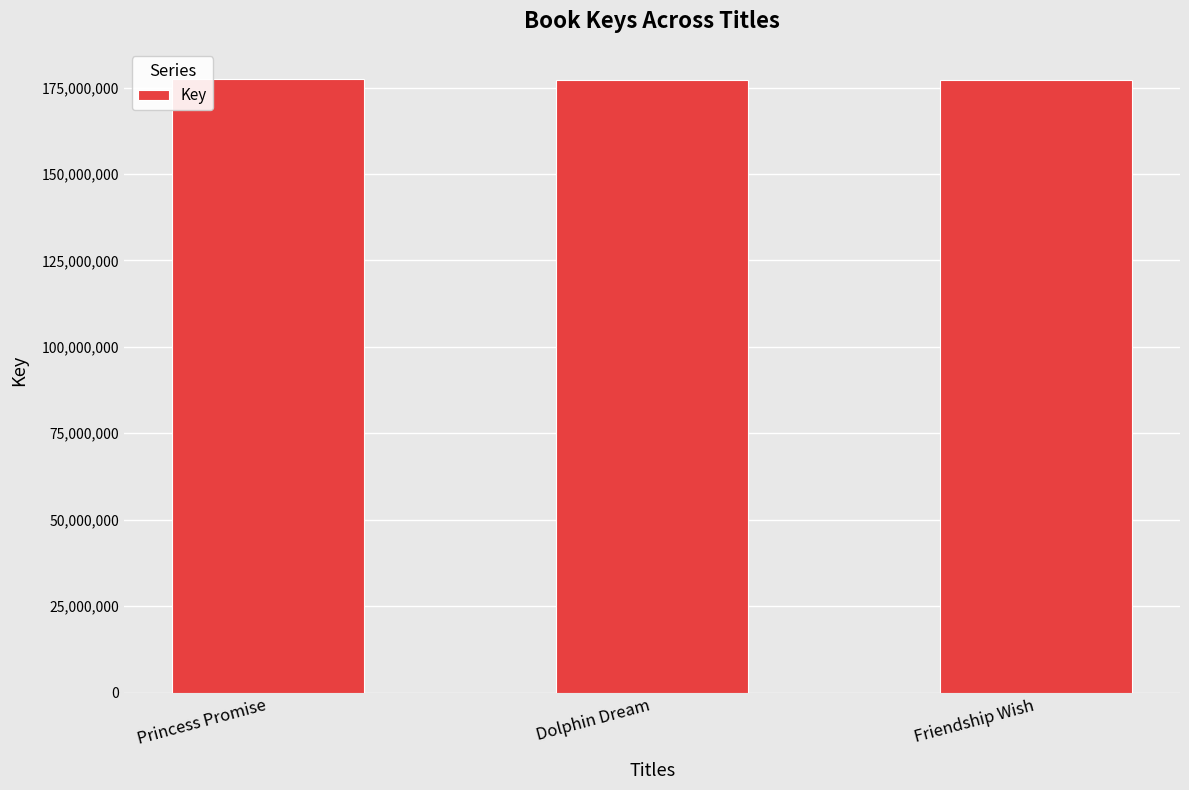

What is the label of the 2nd bar from the right?

Dolphin Dream